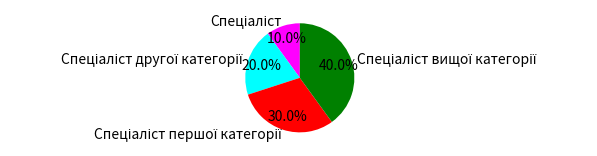

To the nearest percent, what is the average slice percentage?

25%